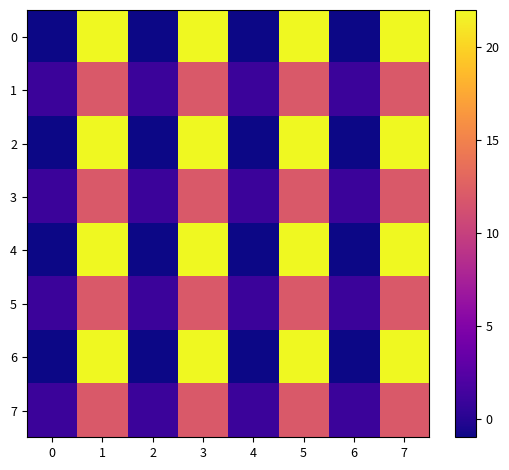

Reading left to right, transcribe all the data shown in this chart.

0: 0=-1	1=22	2=-1	3=22	4=-1	5=22	6=-1	7=22
1: 0=1	1=12	2=1	3=12	4=1	5=12	6=1	7=12
2: 0=-1	1=22	2=-1	3=22	4=-1	5=22	6=-1	7=22
3: 0=1	1=12	2=1	3=12	4=1	5=12	6=1	7=12
4: 0=-1	1=22	2=-1	3=22	4=-1	5=22	6=-1	7=22
5: 0=1	1=12	2=1	3=12	4=1	5=12	6=1	7=12
6: 0=-1	1=22	2=-1	3=22	4=-1	5=22	6=-1	7=22
7: 0=1	1=12	2=1	3=12	4=1	5=12	6=1	7=12